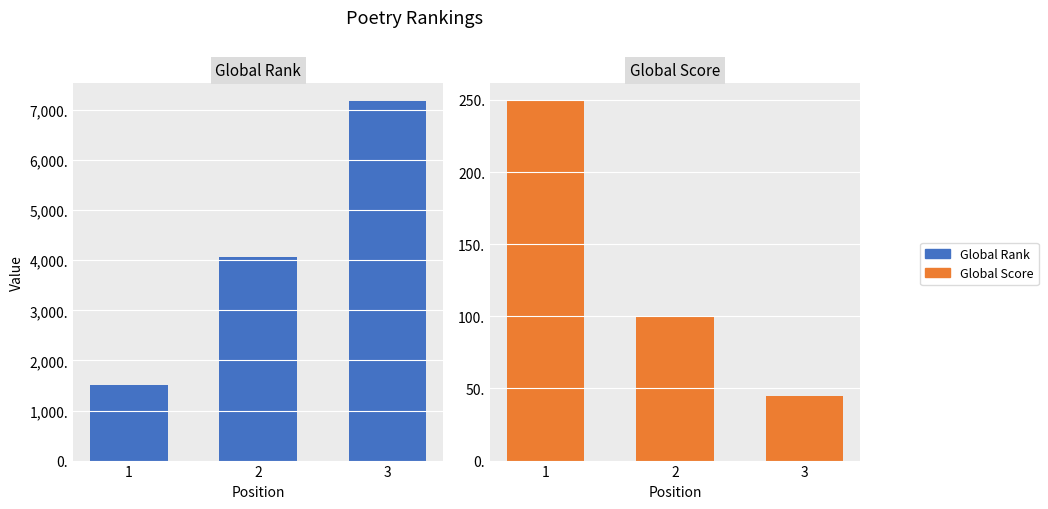

Which category has the lowest value across all series?

3